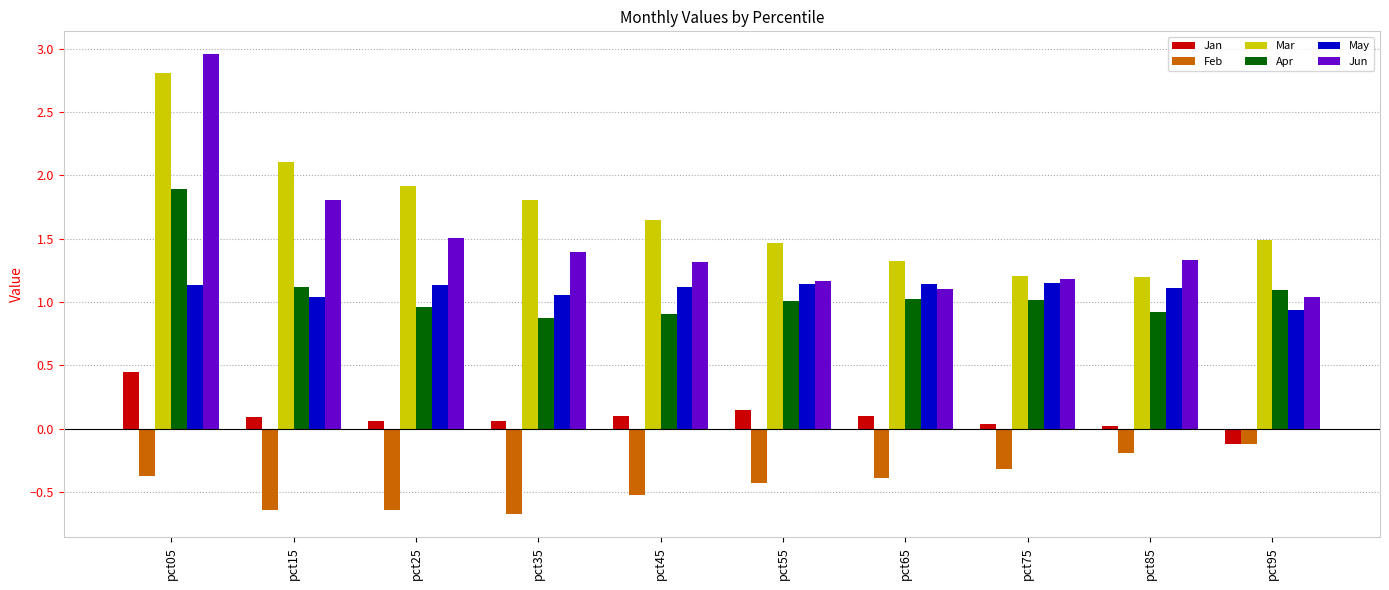

What are all the series names shown in the legend?

Jan, Feb, Mar, Apr, May, Jun